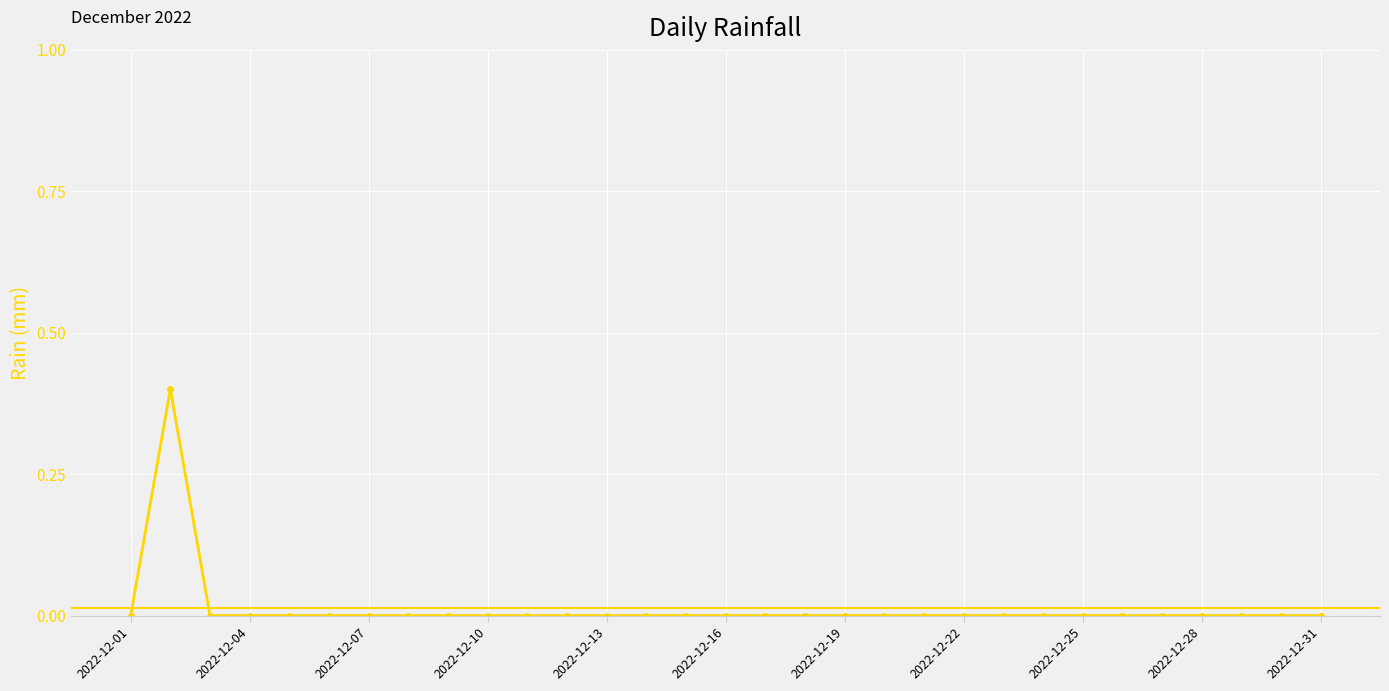

What is the sum of all values?

0.4